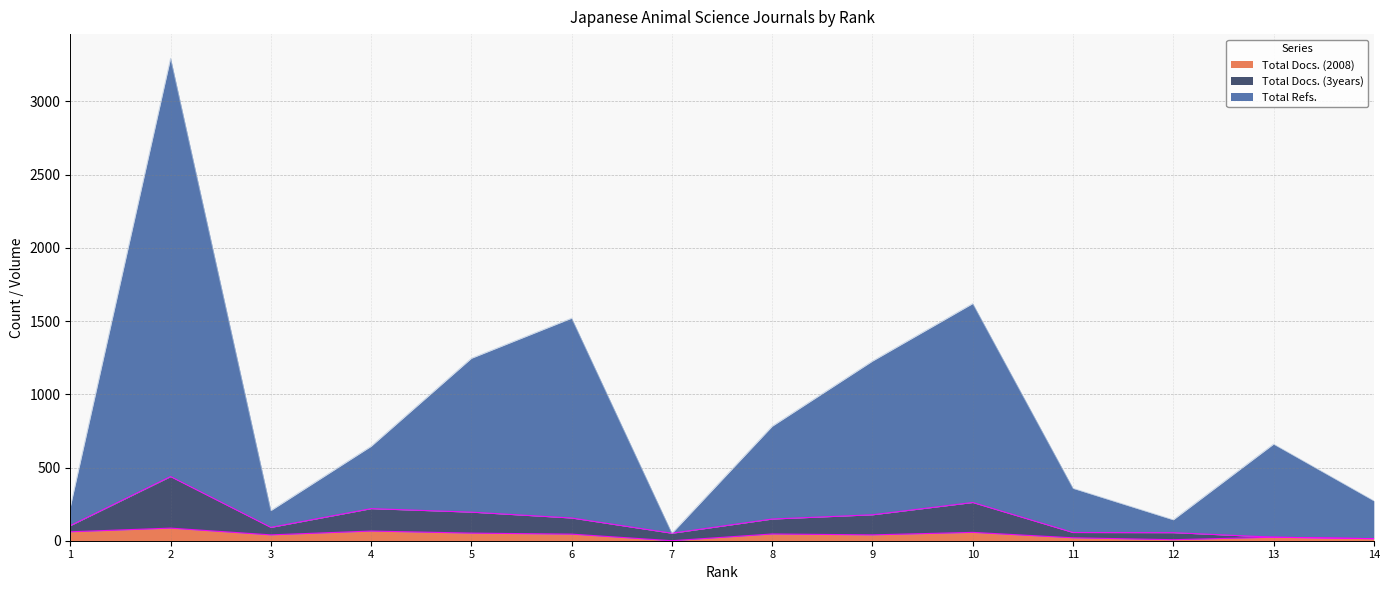

The value of Total Refs. at 12 is 143. True or false?

True